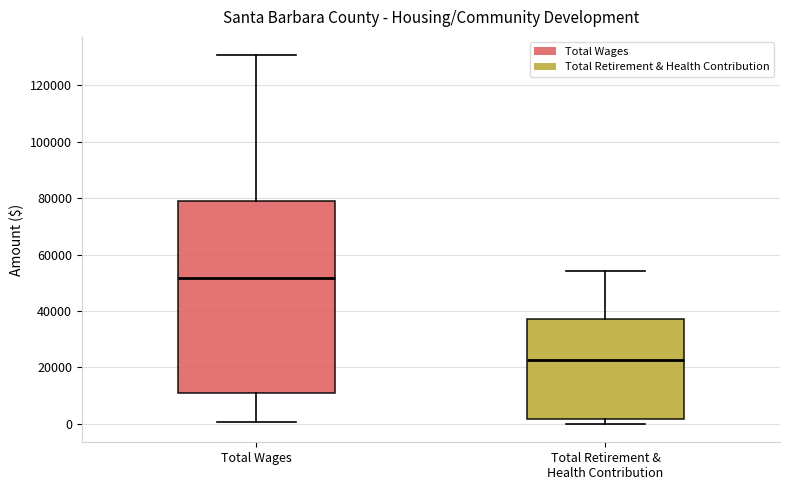

Which box has the highest median line?

Total Wages